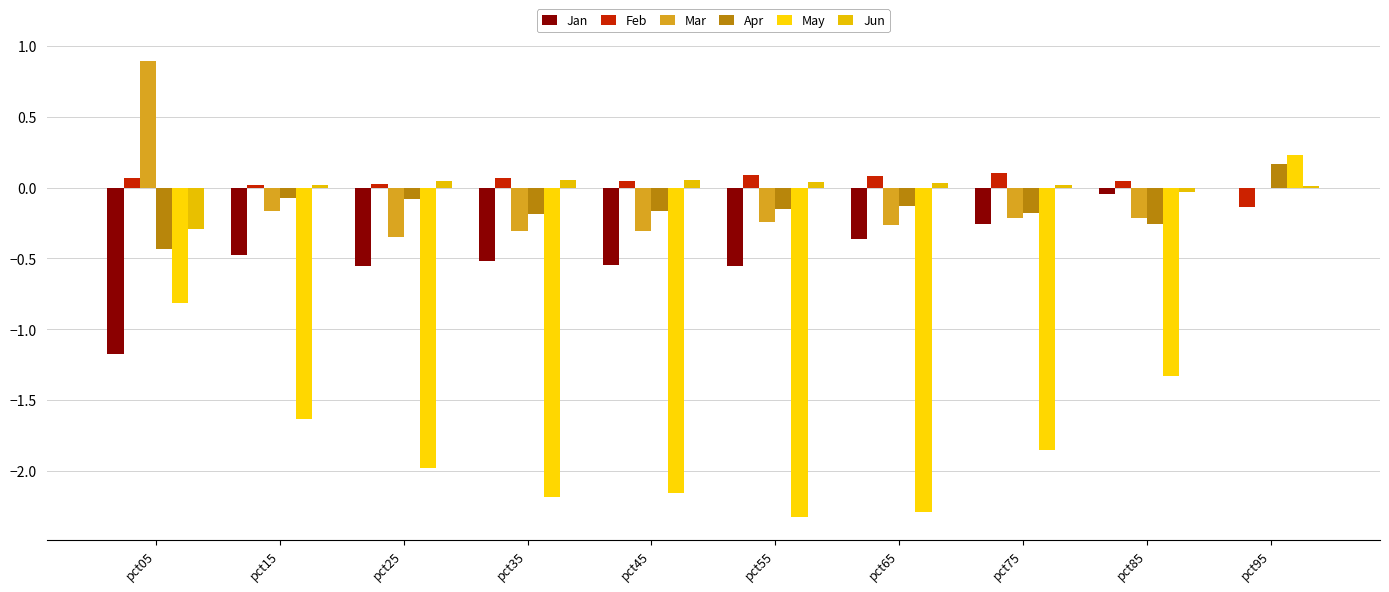

Is the value of May at pct95 greater than the value of Apr at pct95?

Yes